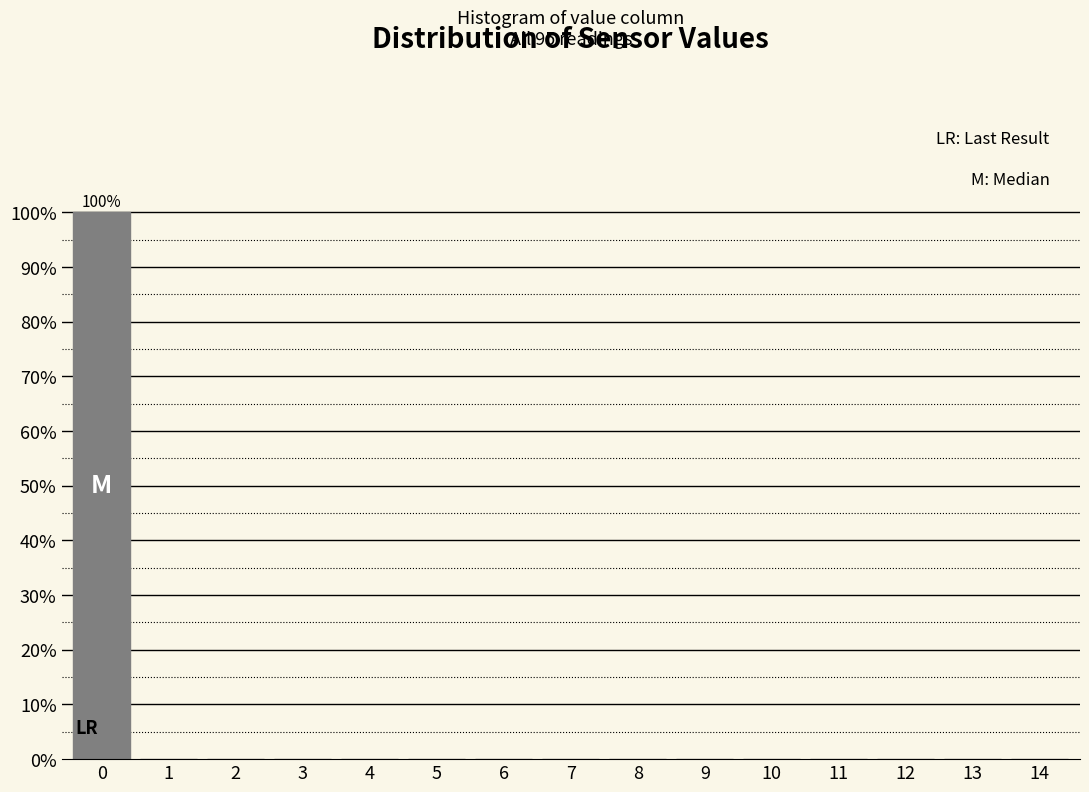

Reading left to right, extract all data points from this chart.

0=100	1=0	2=0	3=0	4=0	5=0	6=0	7=0	8=0	9=0	10=0	11=0	12=0	13=0	14=0